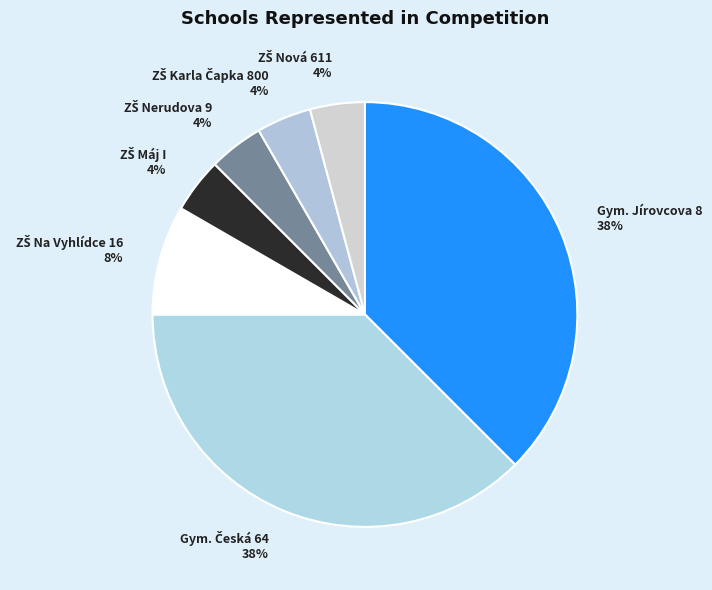

Is there a majority slice in this chart?

No